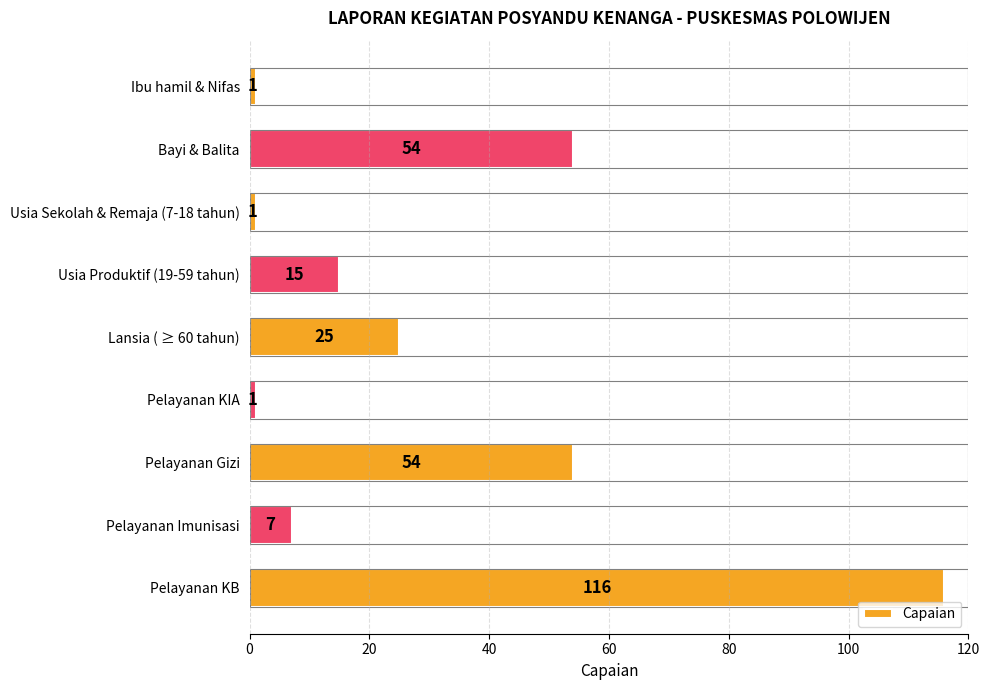

The value at Bayi & Balita is 15. True or false?

False